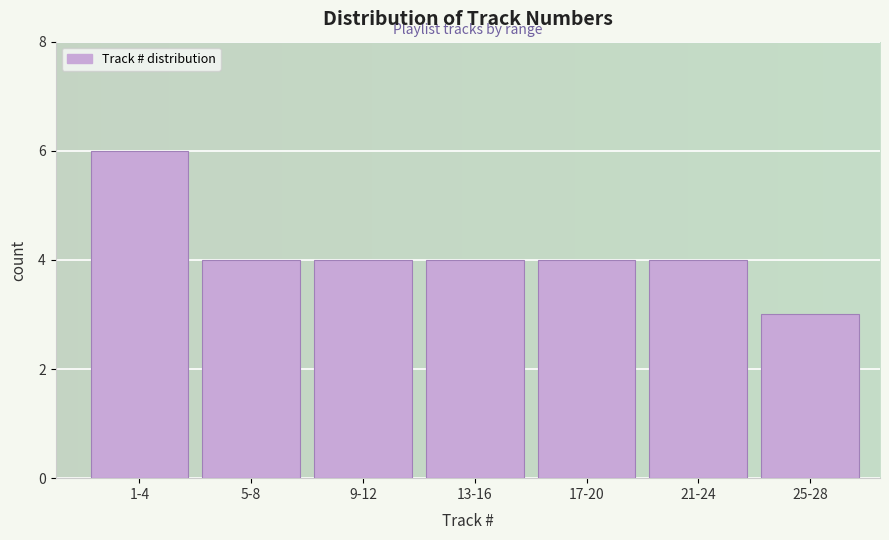

Reading right to left, extract all data points from this chart.

25-28=3	21-24=4	17-20=4	13-16=4	9-12=4	5-8=4	1-4=6